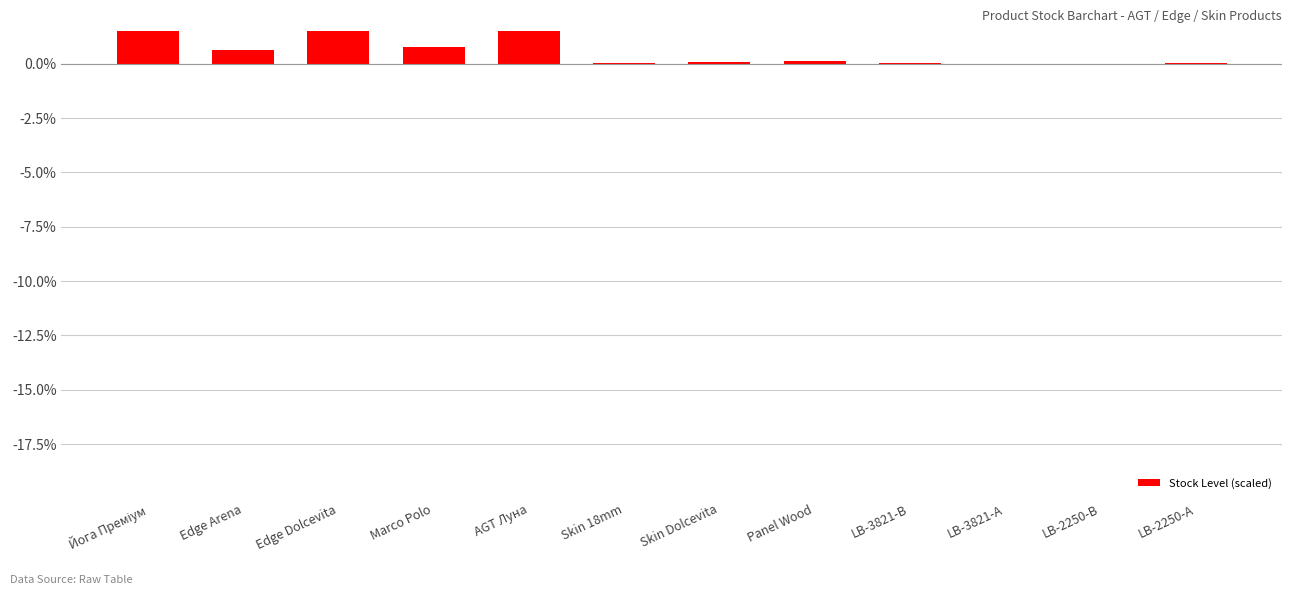

The value at Edge Dolcevita is 1.7. True or false?

True